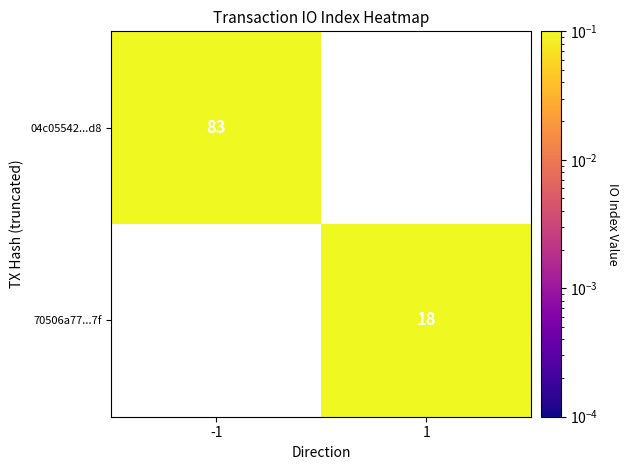

Is the value of 04c05542...d8 at -1 greater than the value of 70506a77...7f at 1?

Yes